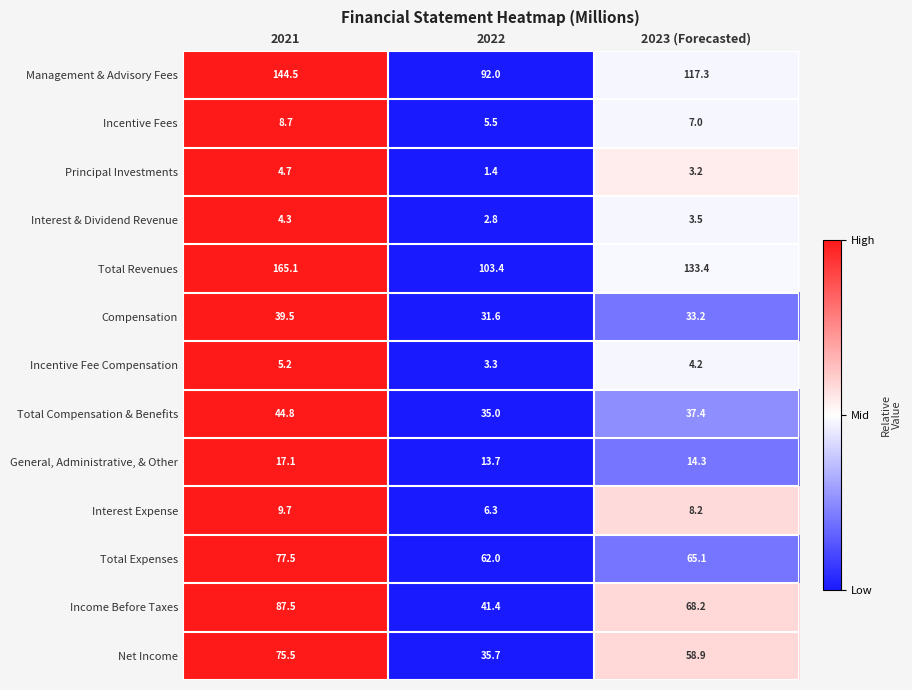

Is it true that Net Income equals 30.3 at 2023 (Forecasted)?

False